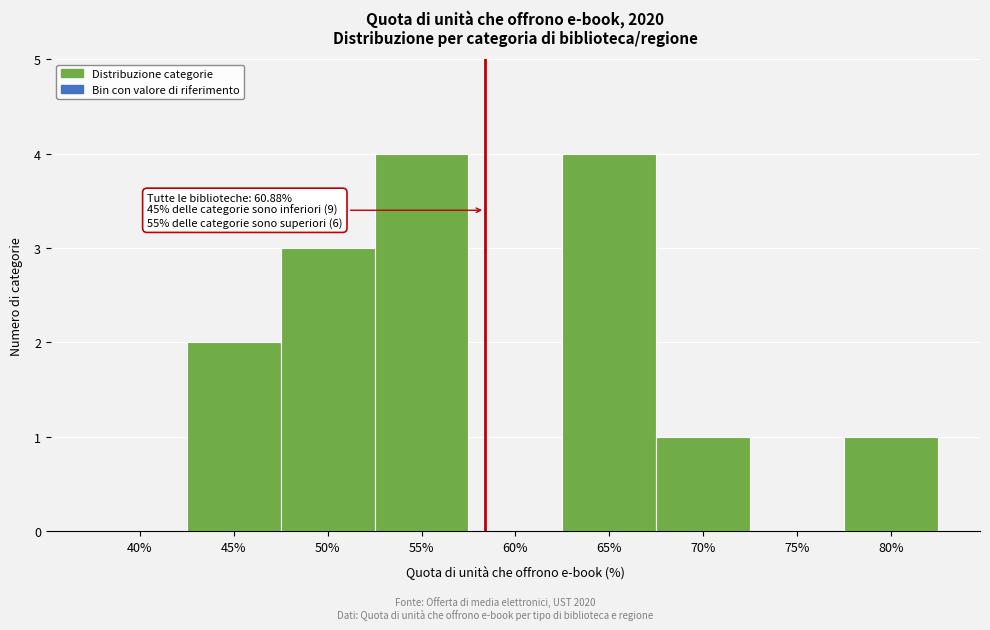

Reading left to right, list all the values displayed in this chart.

40%=0	45%=2	50%=3	55%=4	60%=0	65%=4	70%=1	75%=0	80%=1